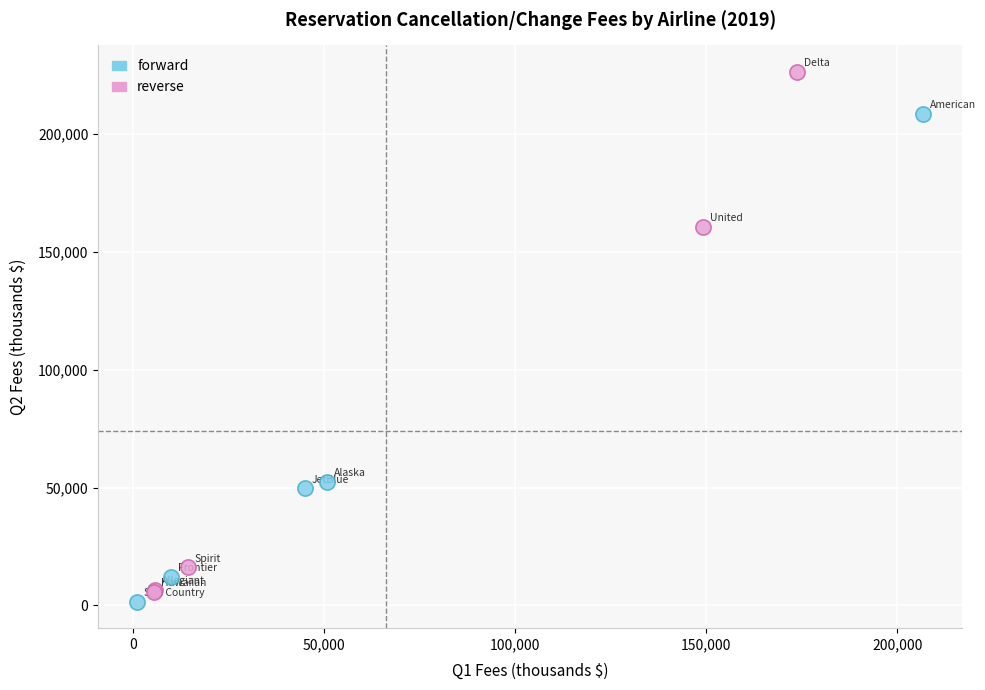

Which series contains the highest Y value?

reverse